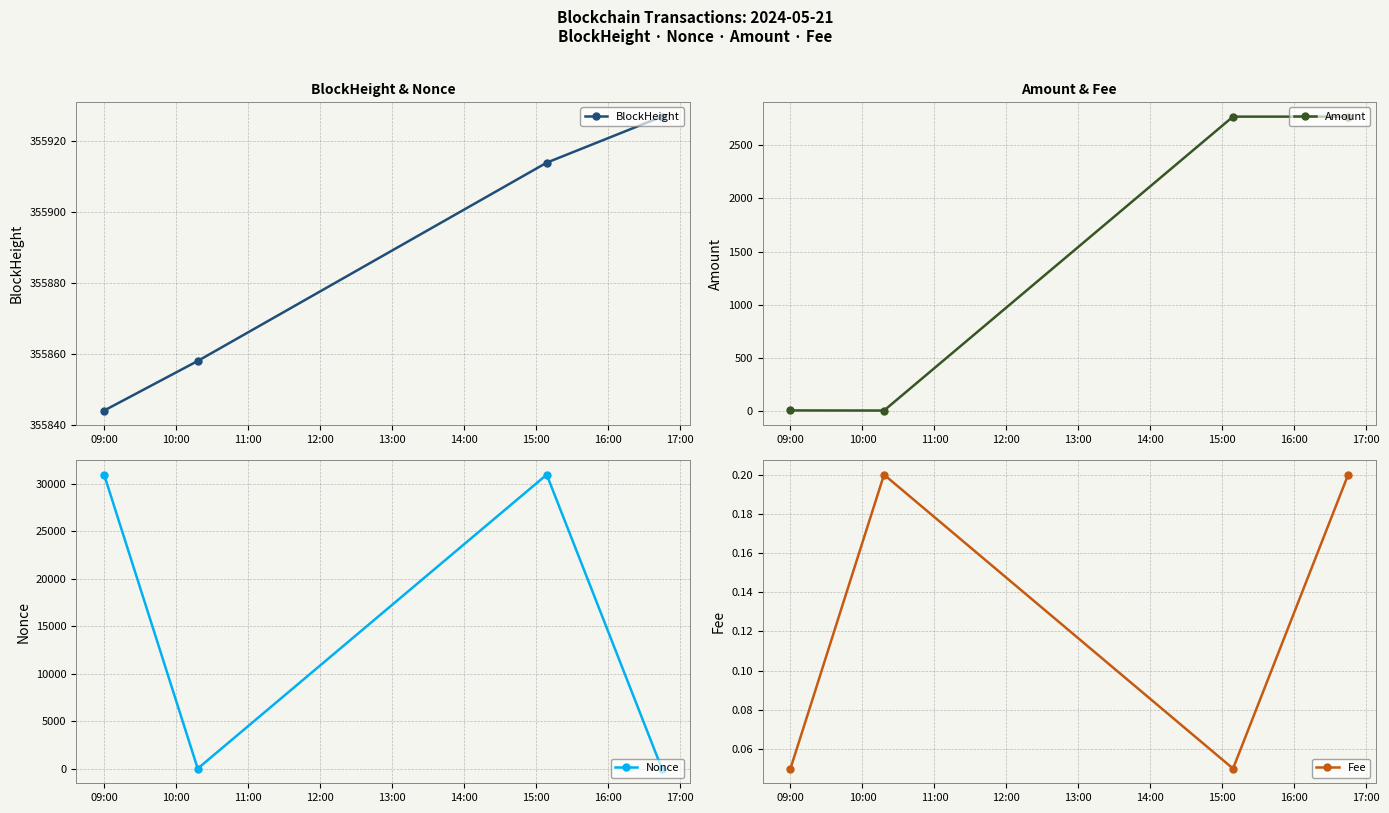

What is the spread (max minus min) of values at 09:00?

355844.0